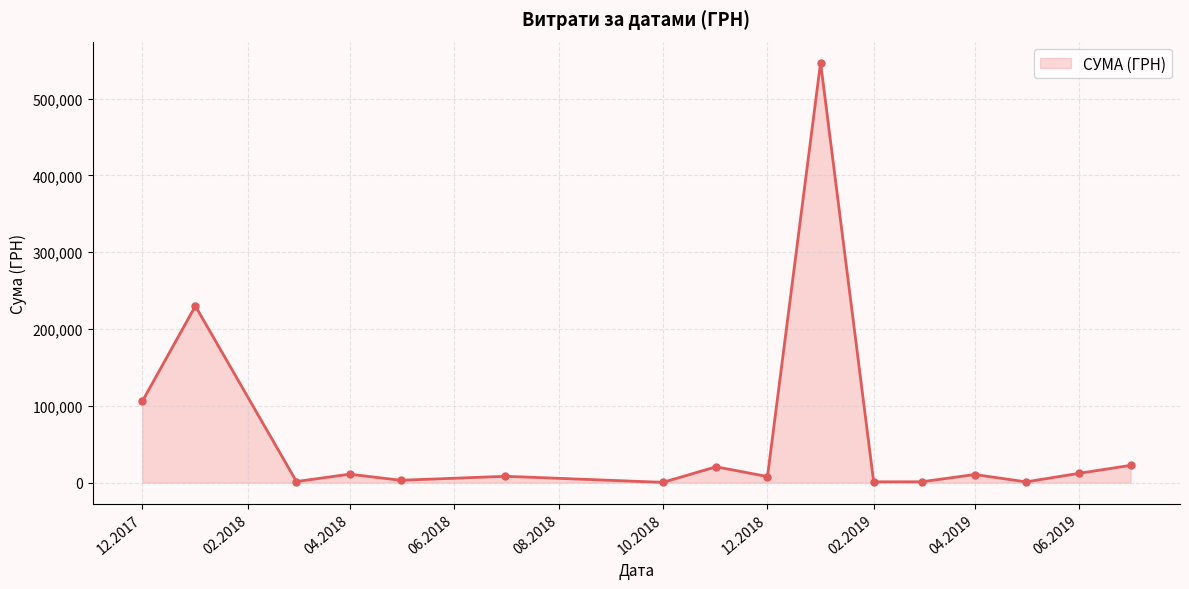

What is the value of the 1st point from the left?

105800.0